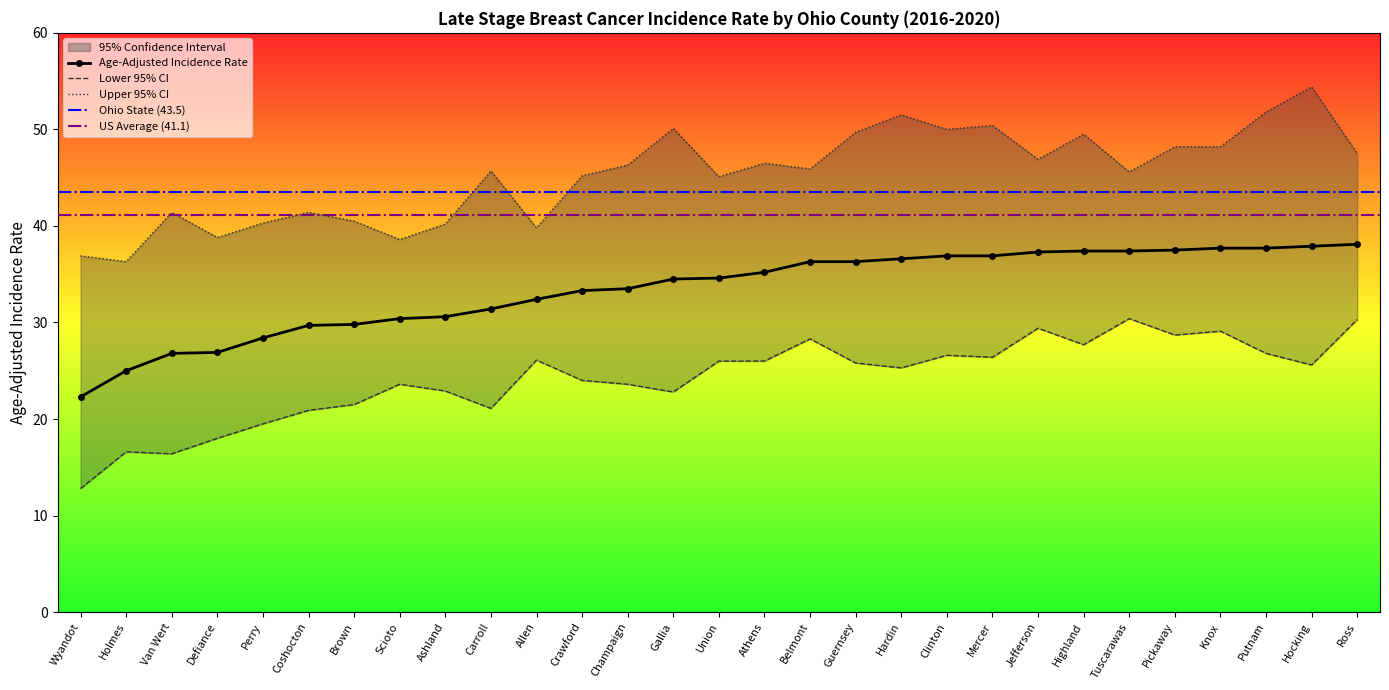

Rank the series at Allen from lowest to highest value.

Lower 95% CI, Age-Adjusted Incidence Rate, Upper 95% CI